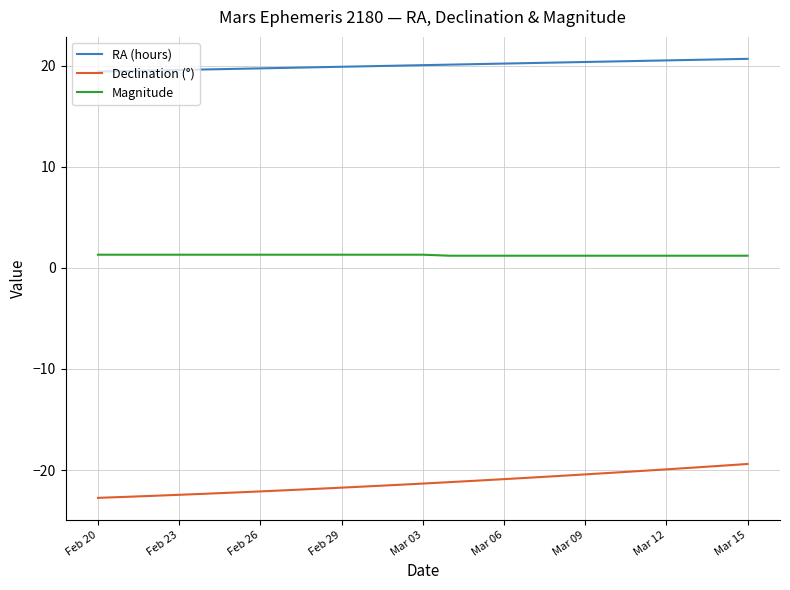

How many series are shown in this chart?

3